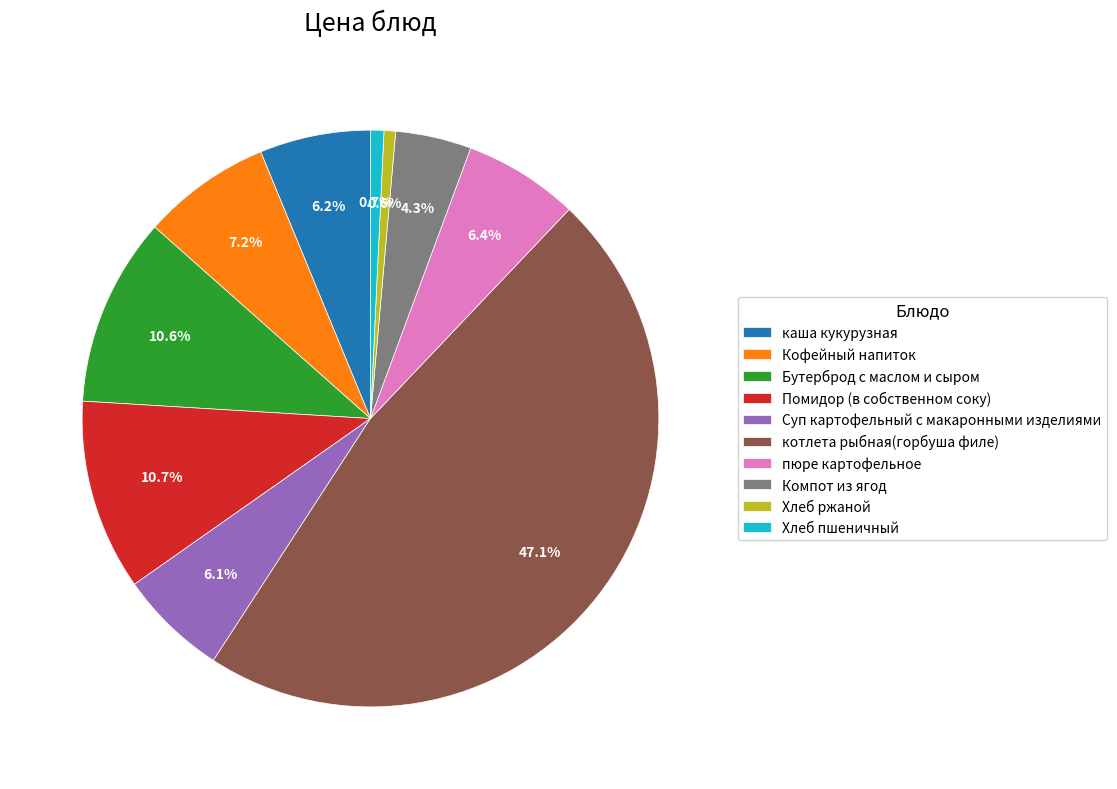

Count the number of slices in the pie.

10